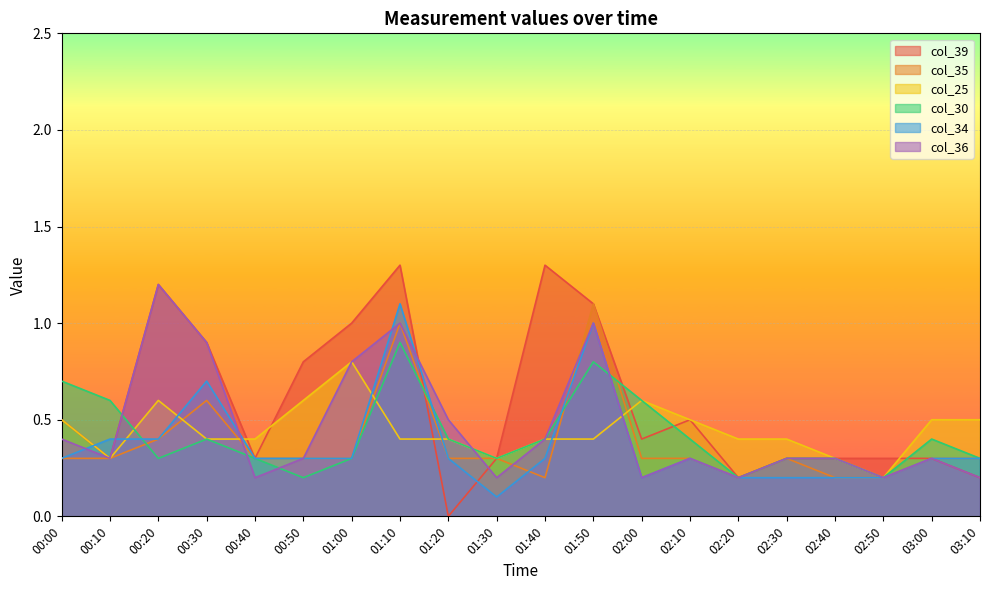

What is the difference between the second highest and minimum values in the col_36 series?

0.8